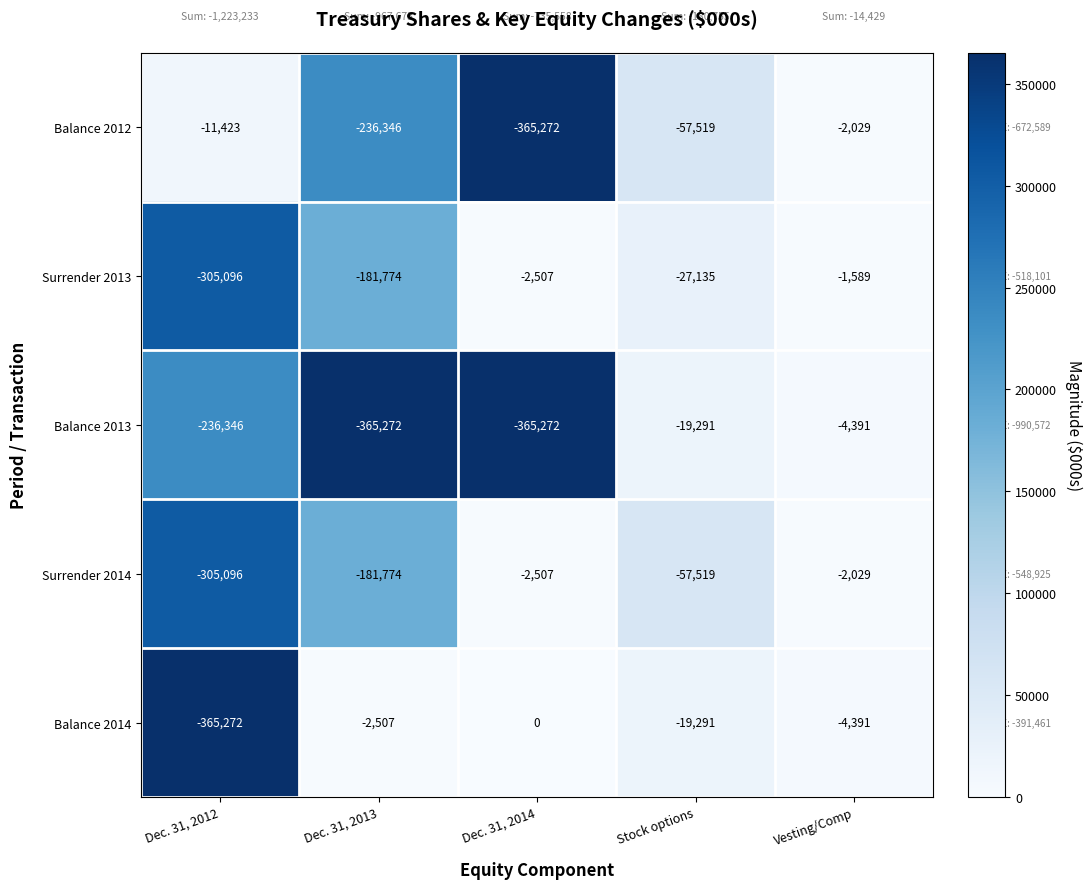

At which category is the sum across all series the highest?

Vesting/Comp